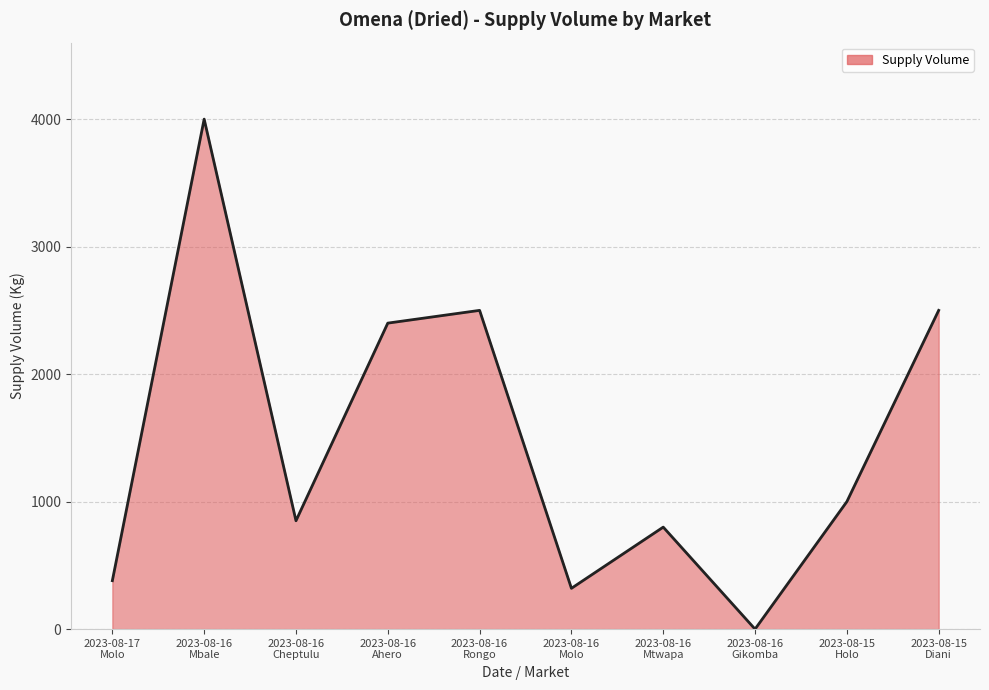

Where is the first local maximum?

2023-08-16
Mbale